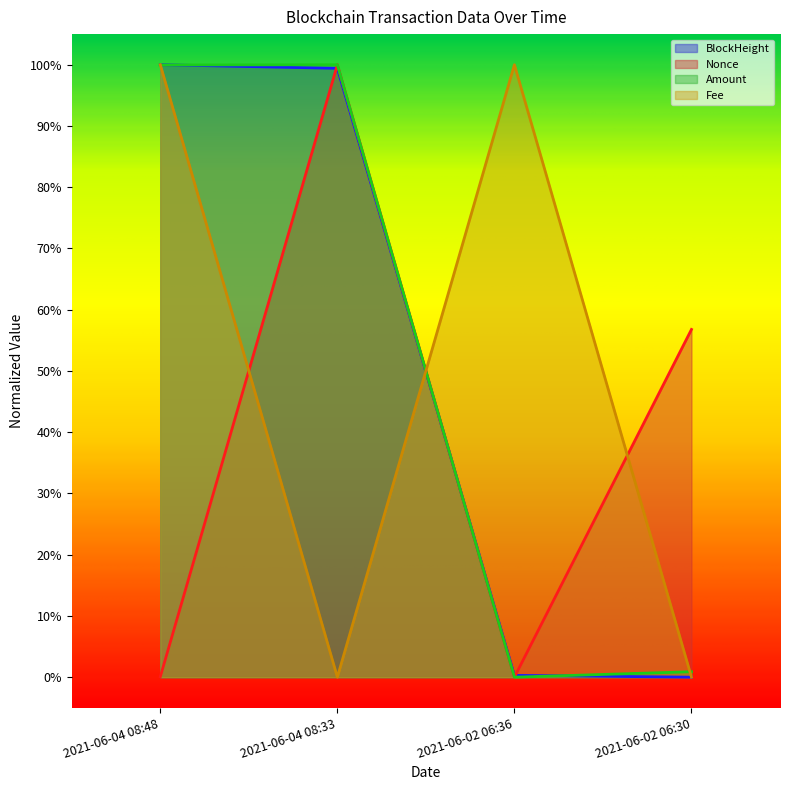

Is it true that Fee equals 0.4 at 2021-06-04 08:33?

False